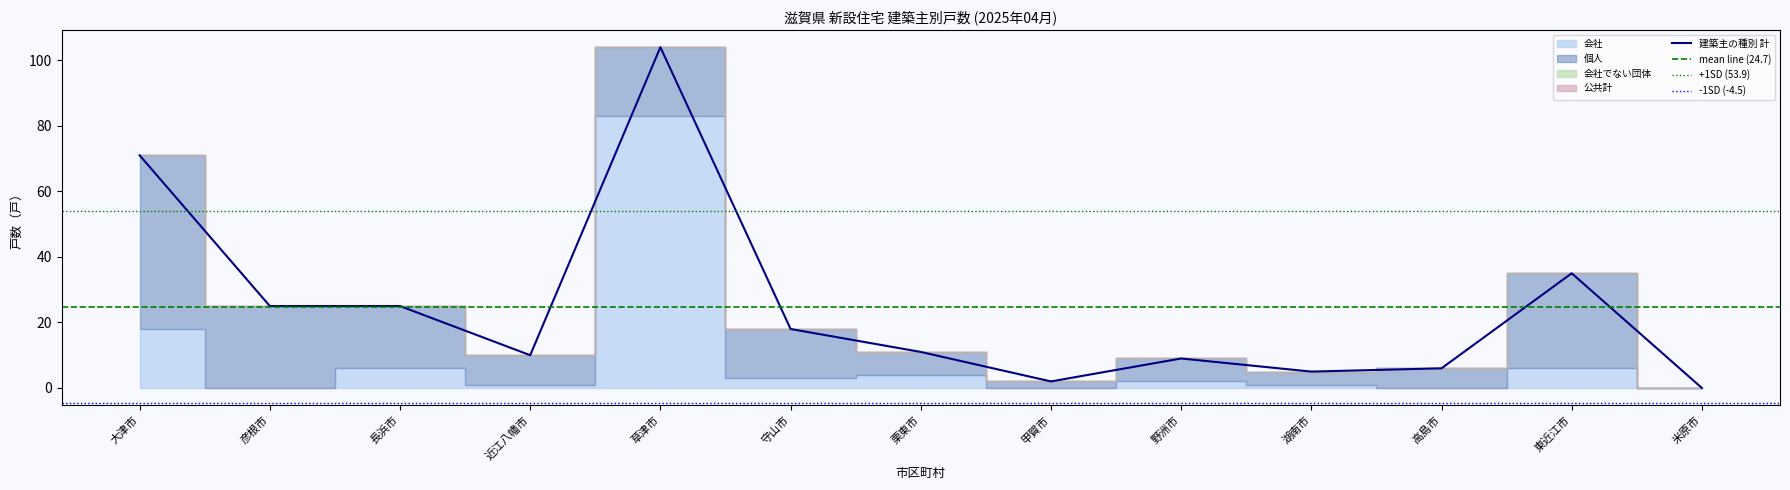

At which category is the sum across all series the highest?

草津市